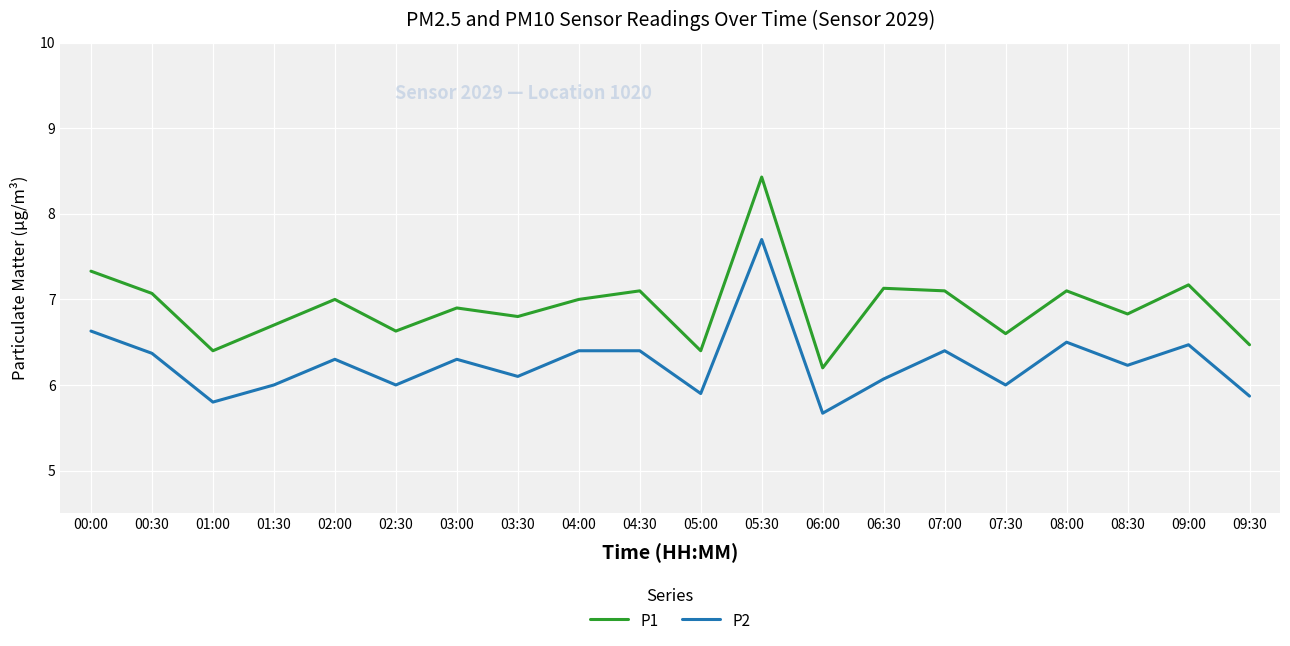

Reading left to right, what are all the values shown in this chart?

P1: 7.3	7.1	6.4	6.7	7.0	6.6	6.9	6.8	7.0	7.1	6.4	8.4	6.2	7.1	7.1	6.6	7.1	6.8	7.2	6.5
P2: 6.6	6.4	5.8	6.0	6.3	6.0	6.3	6.1	6.4	6.4	5.9	7.7	5.7	6.1	6.4	6.0	6.5	6.2	6.5	5.9